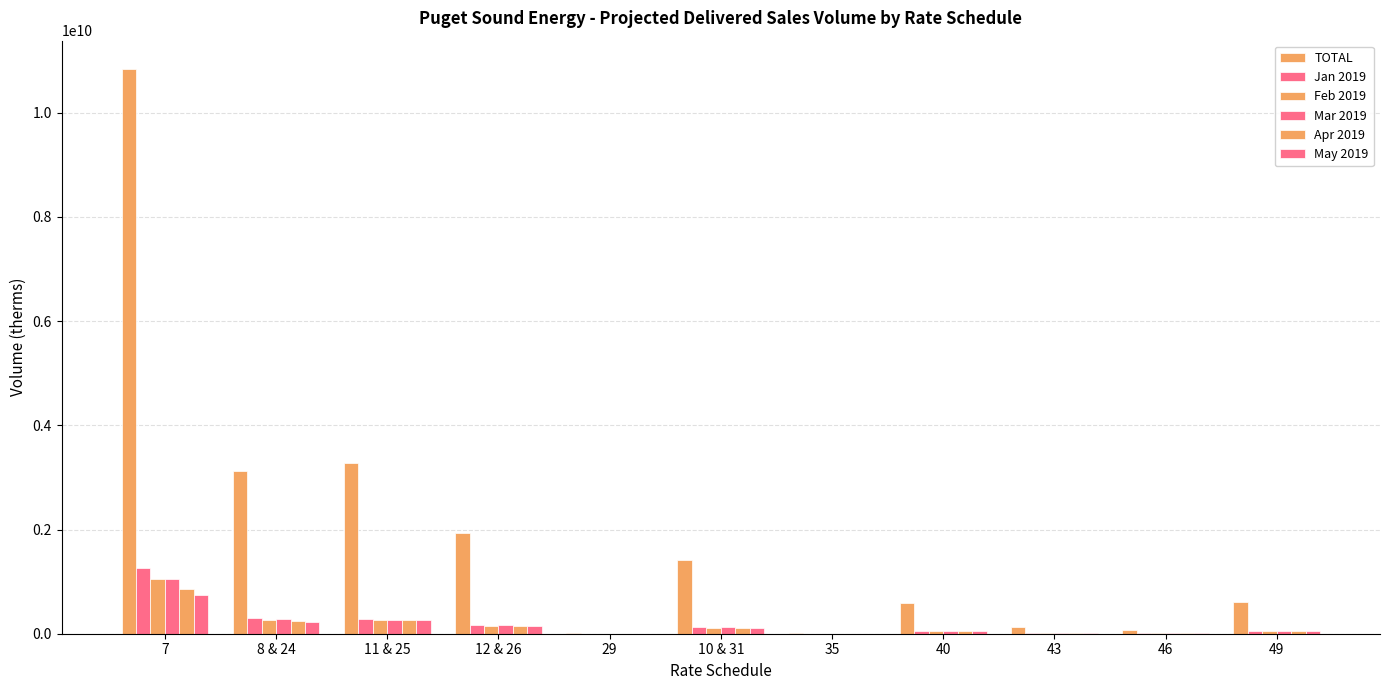

List the series in order of their peak value, lowest first.

May 2019, Apr 2019, Mar 2019, Feb 2019, Jan 2019, TOTAL